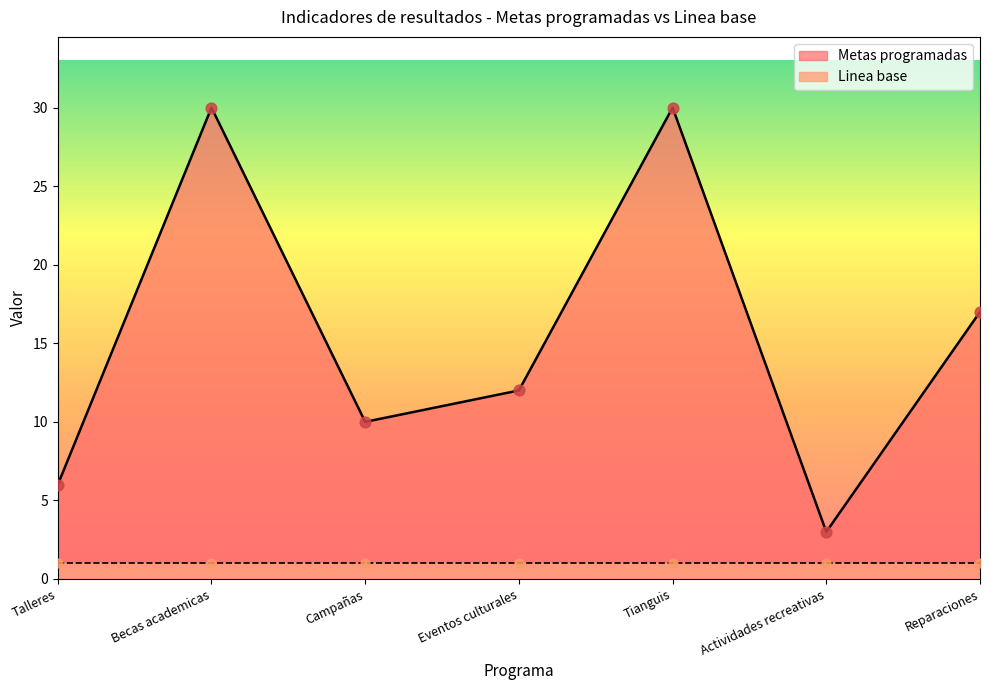

Which has a higher value, Becas academicas or Eventos culturales?

Becas academicas